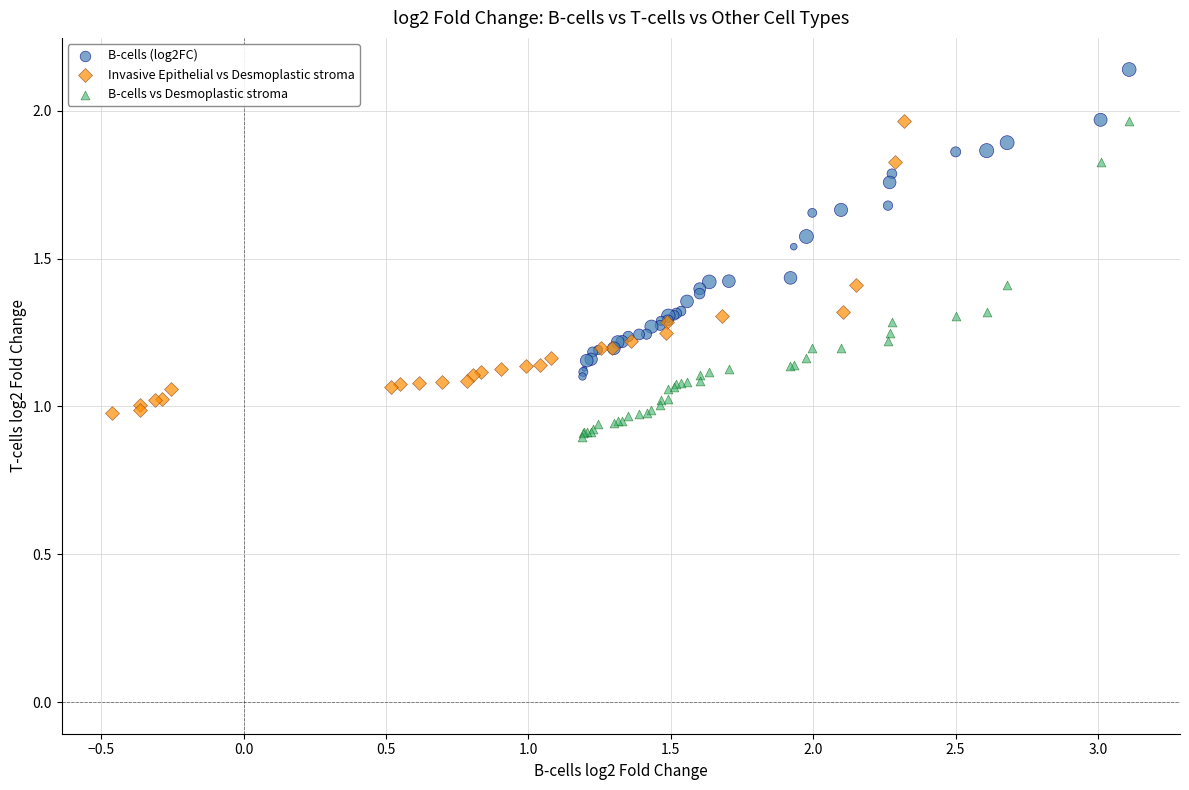

Which series reaches the maximum Y coordinate?

B-cells (log2FC)